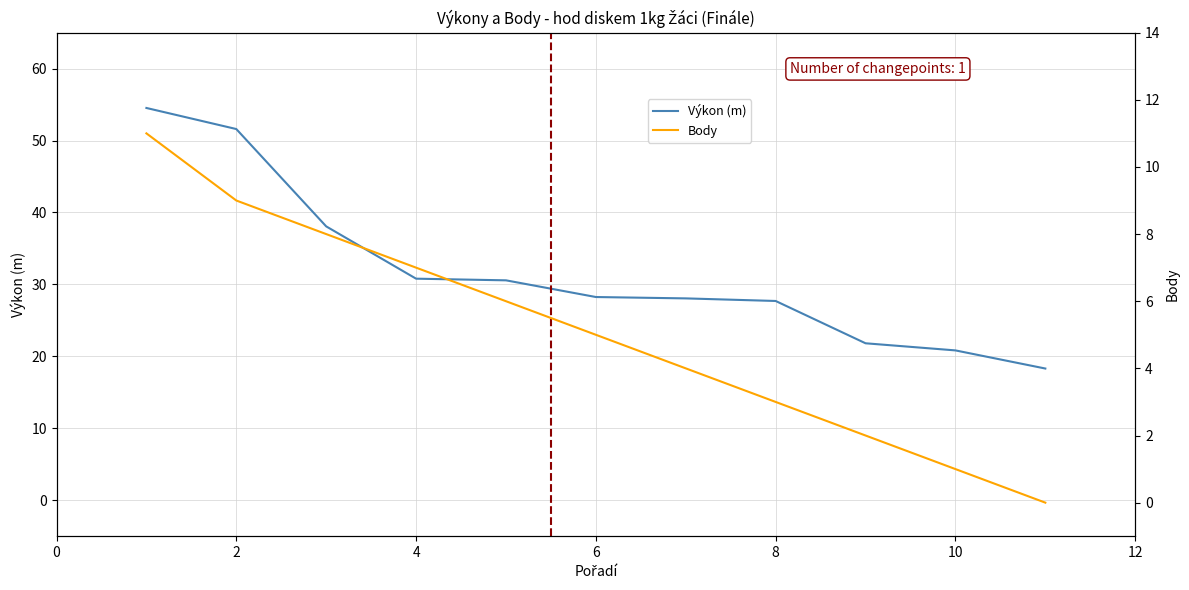

True or false: Výkon (m) and Body intersect in this chart.

False